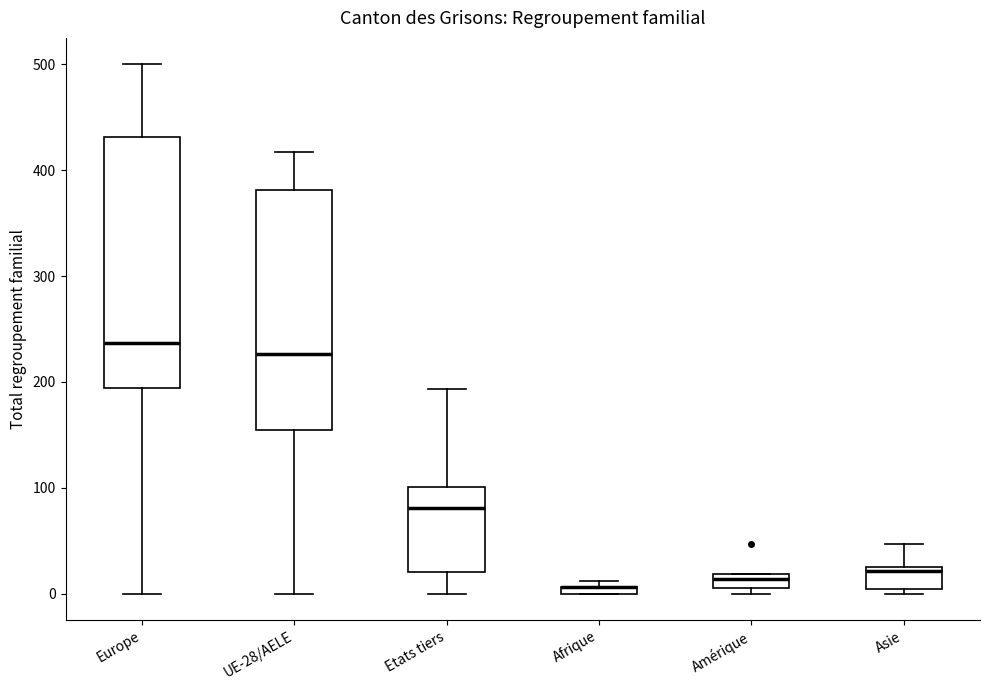

Which box is the tallest, from its lower edge to its upper edge?

Europe